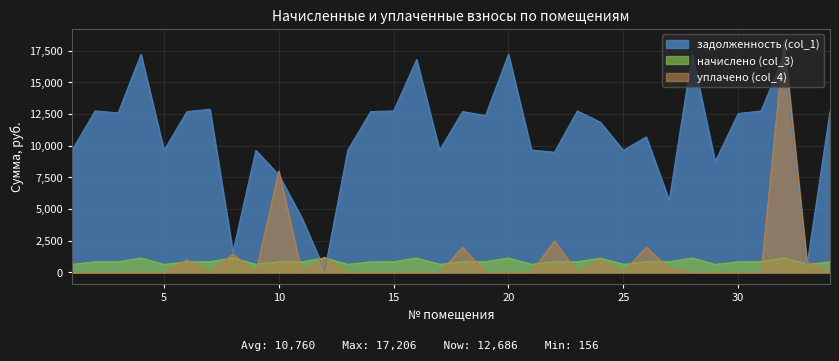

Is it true that уплачено (col_4) equals 0.0 at 14?

True